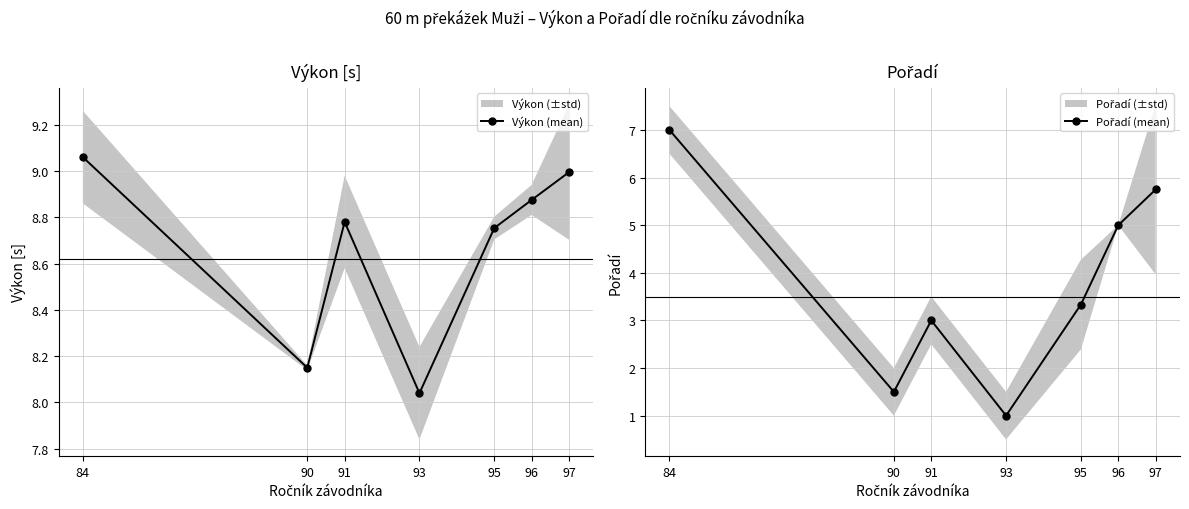

Reading right to left, what are all the values shown in this chart?

Výkon (mean): 97=9.0	96=8.9	95=8.8	93=8.0	91=8.8	90=8.2	84=9.1
Pořadí (mean): 97=5.8	96=5.0	95=3.3	93=1.0	91=3.0	90=1.5	84=7.0